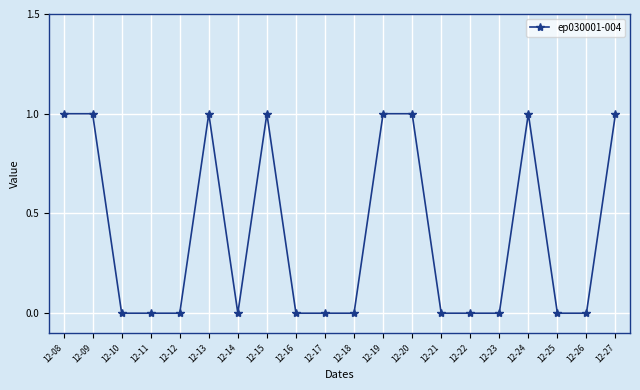

Count the values in the range 0 to 1.

20